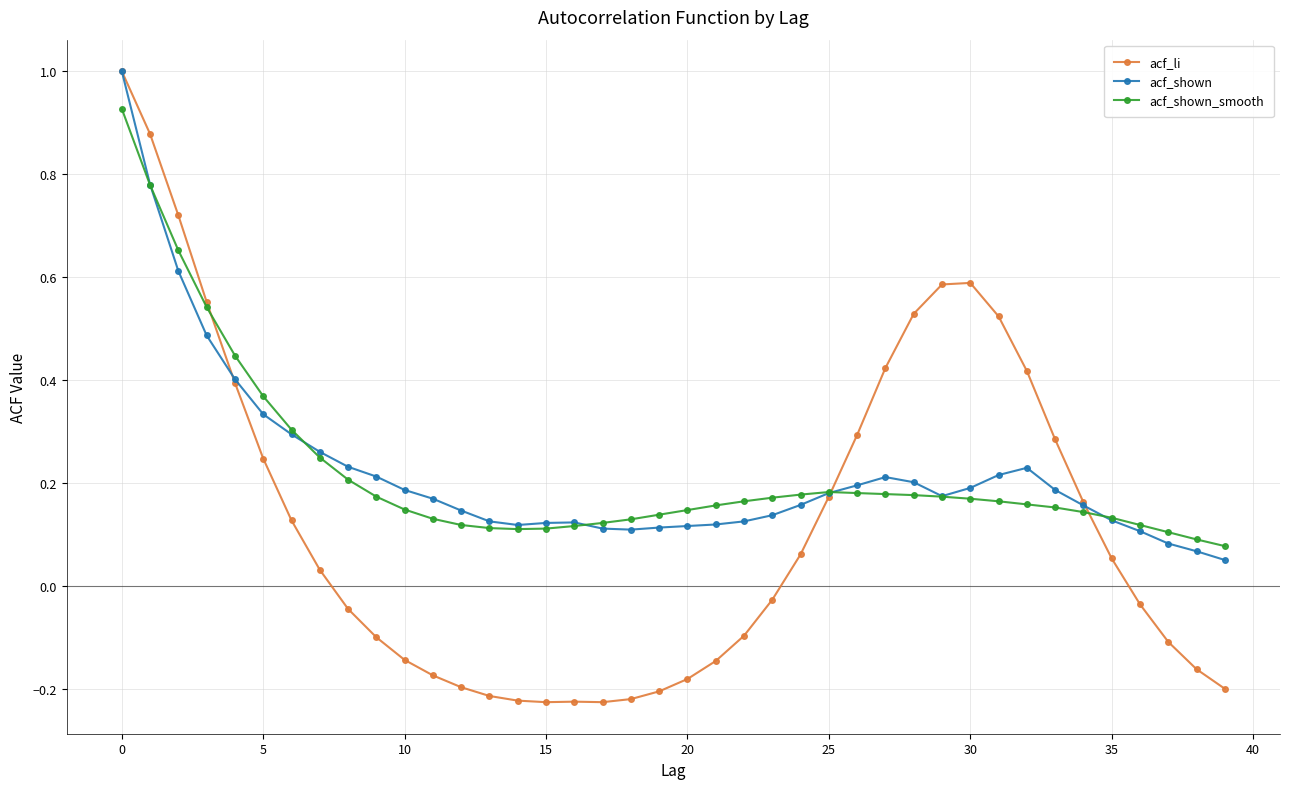

What is the maximum value for acf_li?

1.0